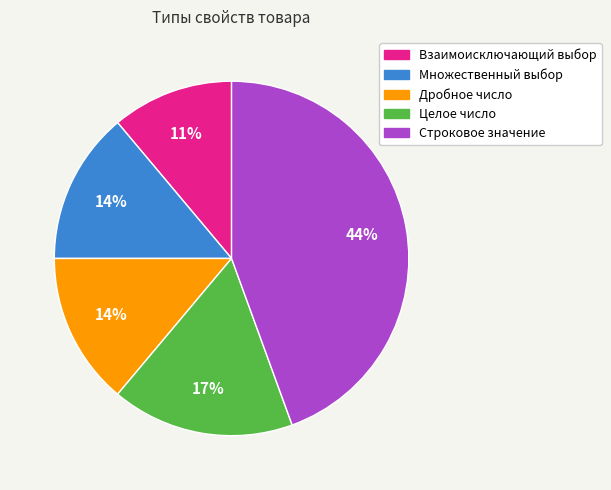

Between Целое число and Множественный выбор, which is larger?

Целое число